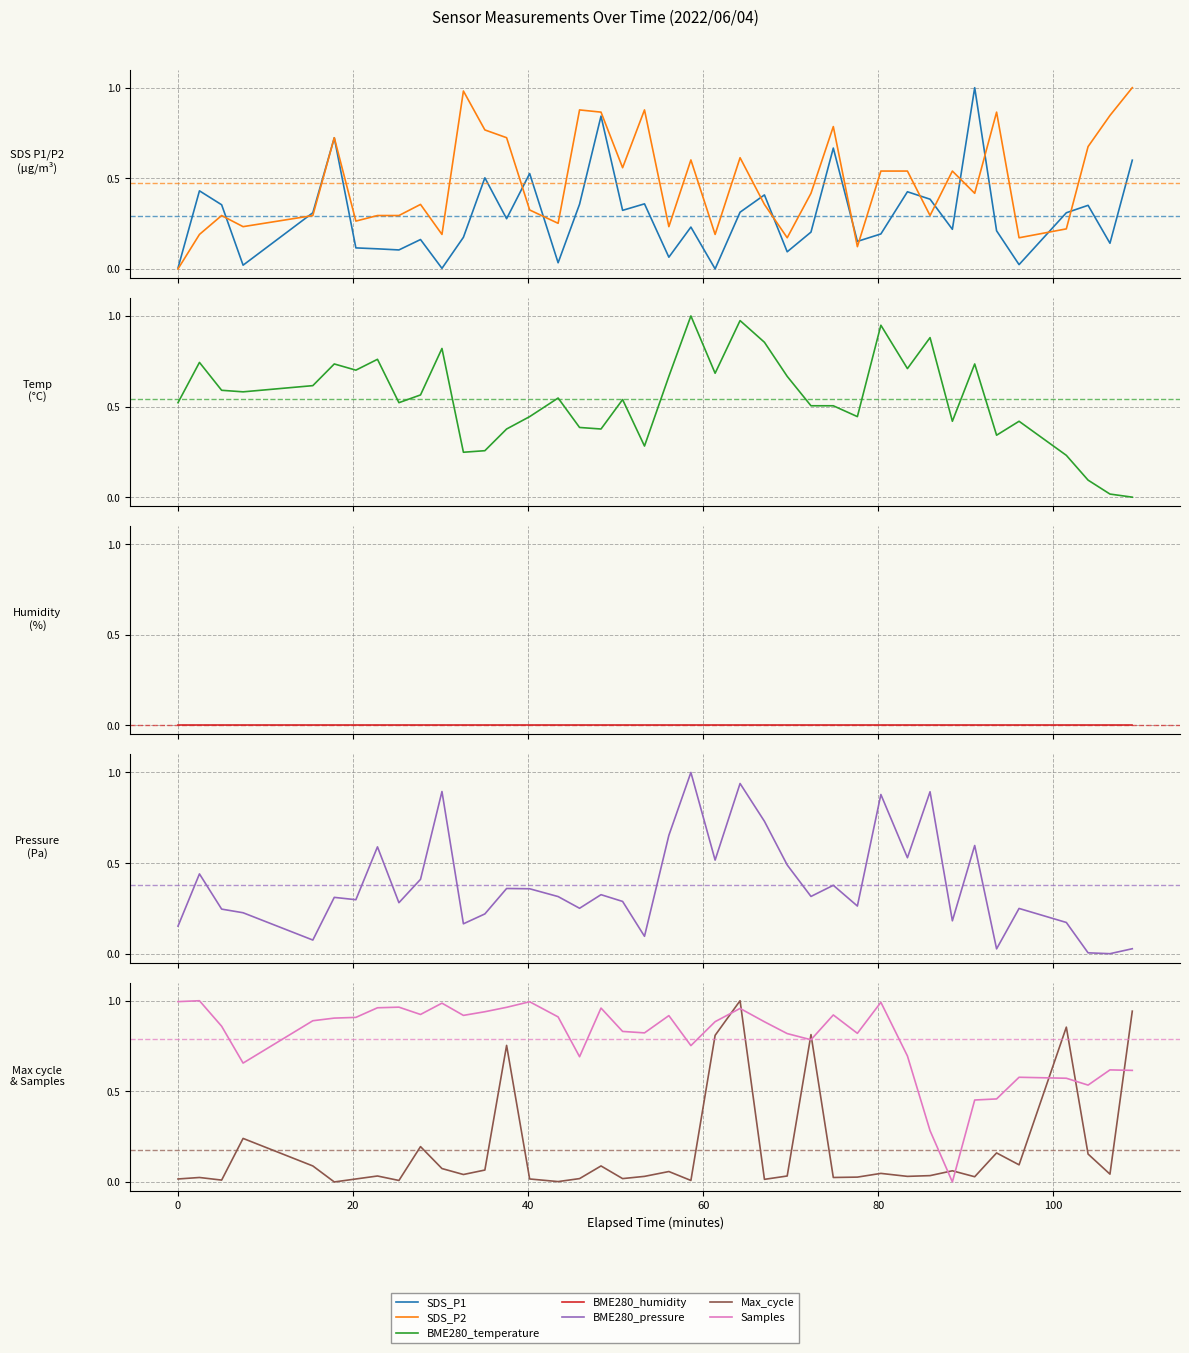

What is the average value of the BME280_temperature series?

0.5